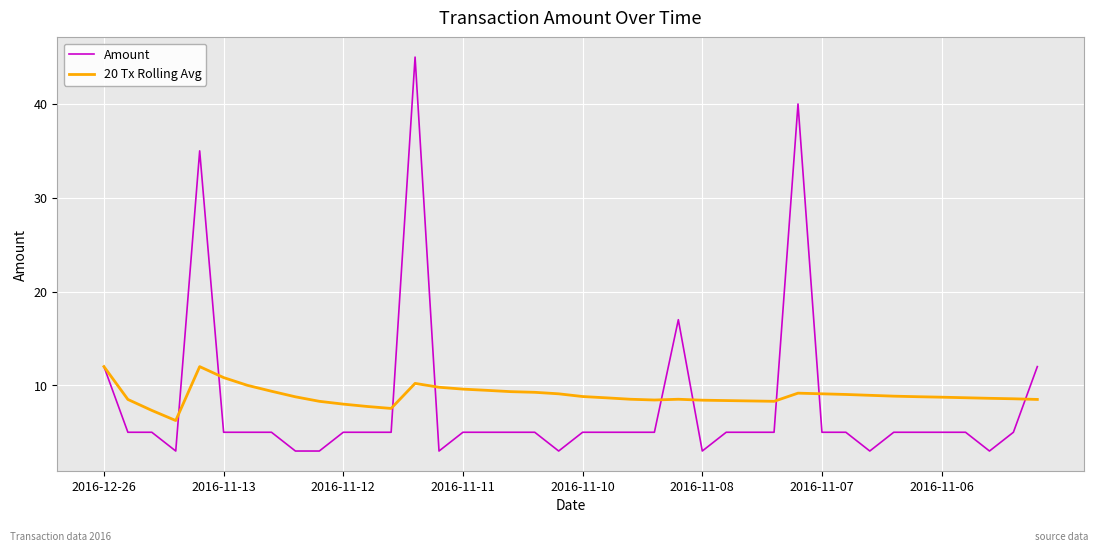

Which series has the widest spread of values?

Amount